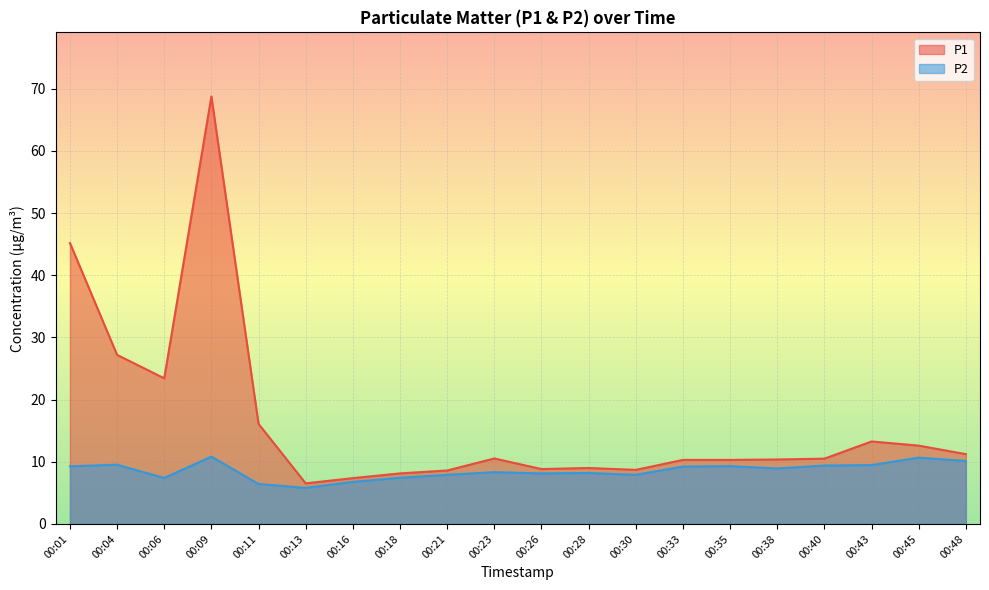

Reading left to right, list all the values displayed in this chart.

P1: 45.2	27.2	23.4	68.8	16.1	6.5	7.4	8.1	8.6	10.5	8.8	9.0	8.7	10.3	10.3	10.4	10.5	13.3	12.6	11.2
P2: 9.3	9.5	7.4	10.8	6.4	5.8	6.8	7.4	7.9	8.3	8.1	8.2	7.9	9.2	9.3	8.9	9.4	9.5	10.7	10.1